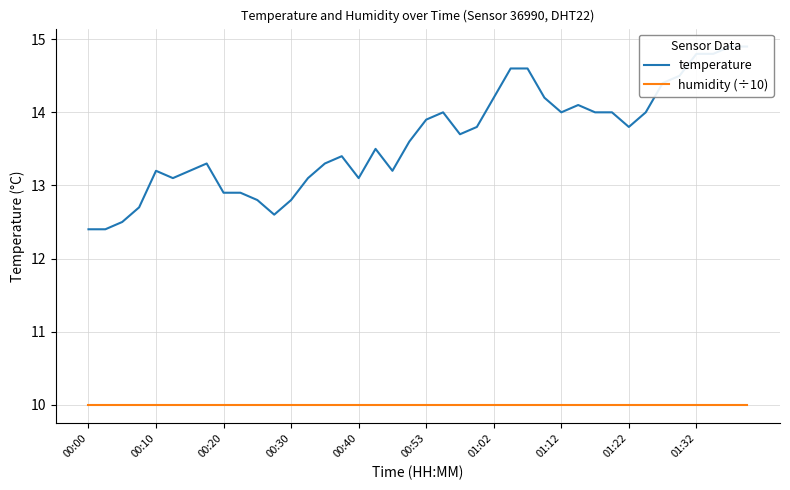

At which label does temperature reach its minimum?

00:00